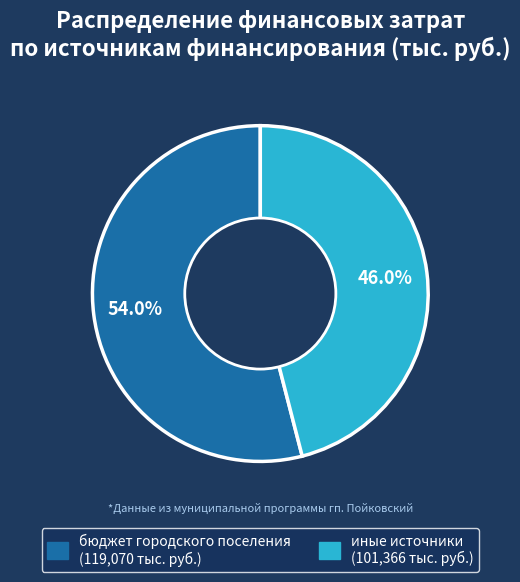

Does any single category account for the majority?

Yes